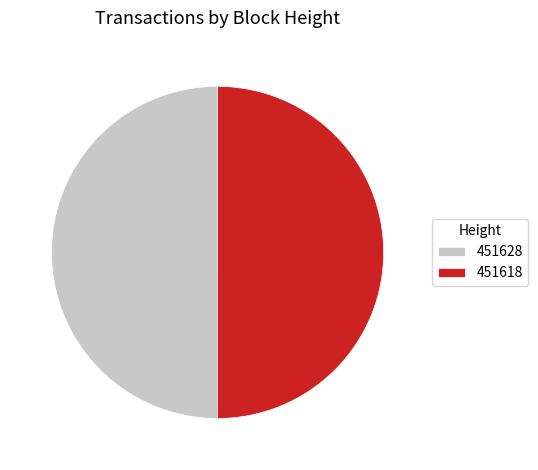

Is the sum of 451618 and 451628 greater than half?

Yes